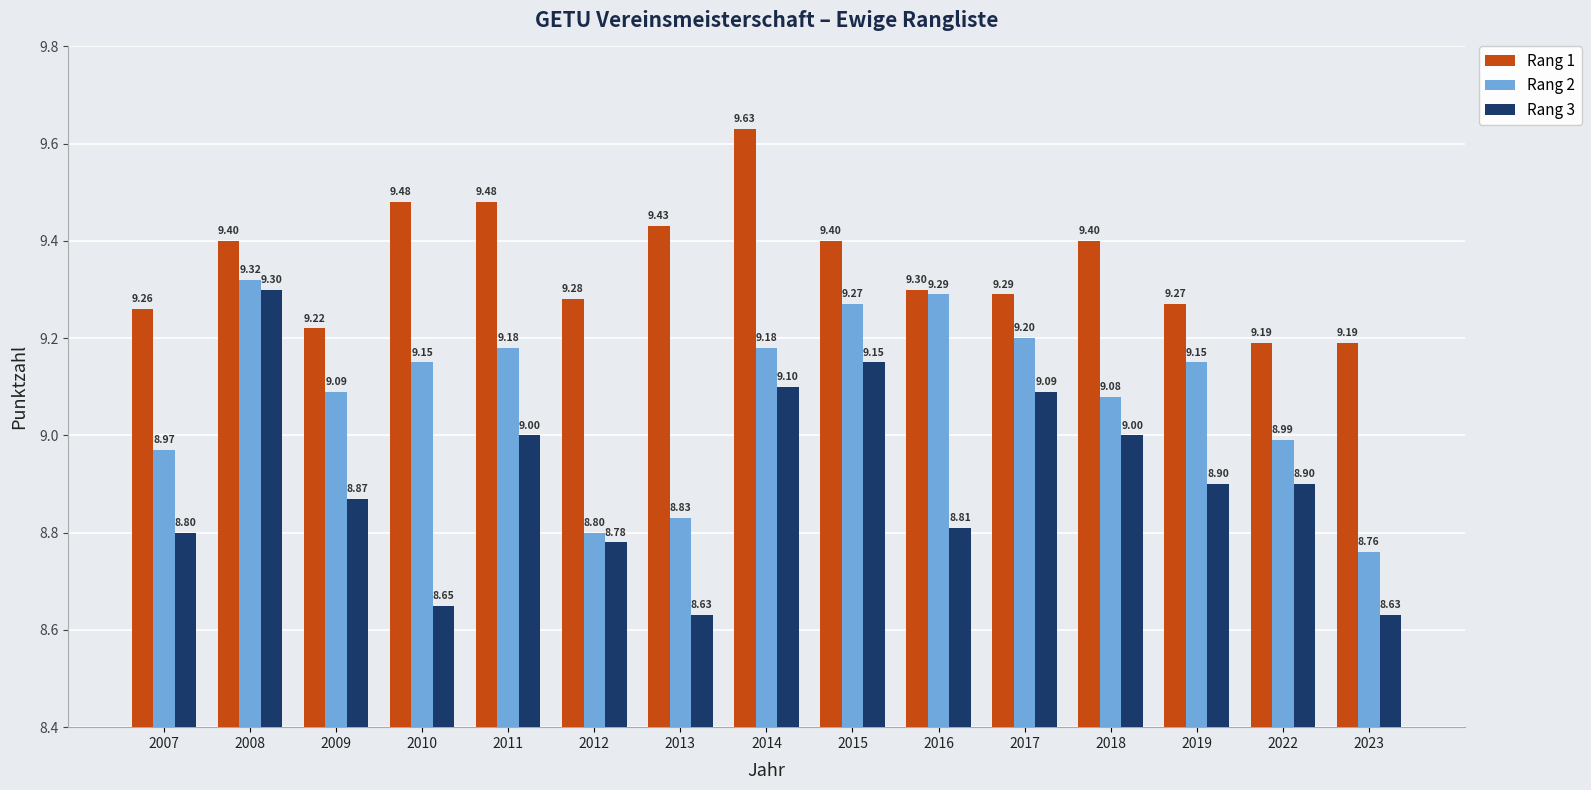

Which series has the largest total across all categories?

Rang 1